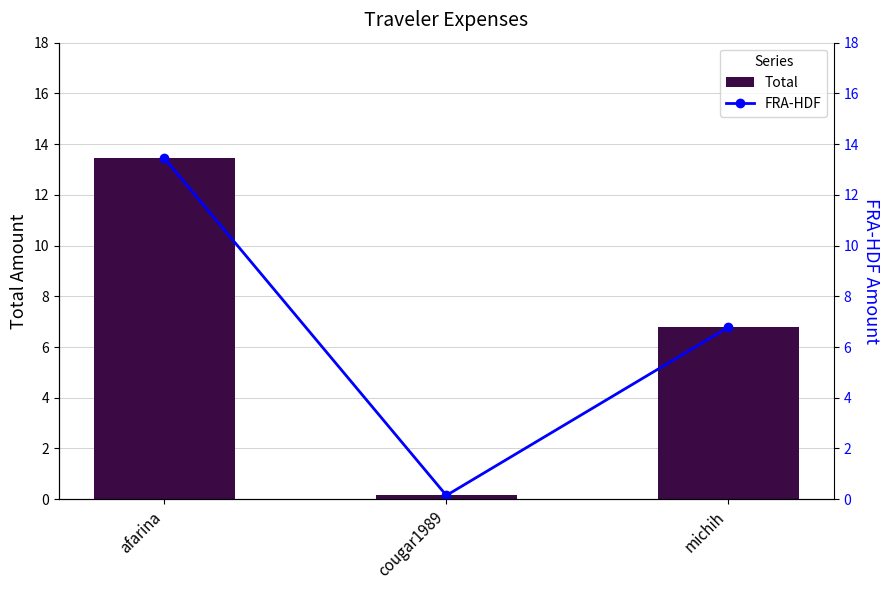

How many values in the Total series are below 6?

1